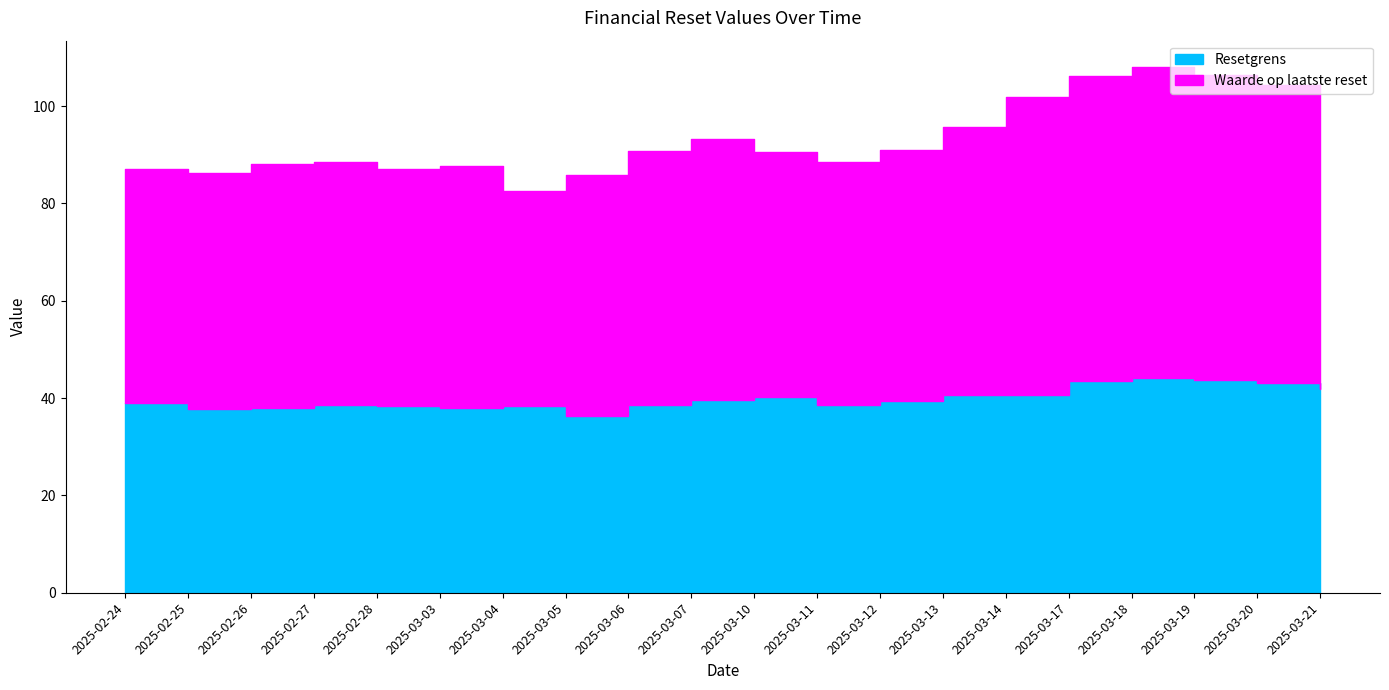

What is the label of the 6th point from the right?

2025-03-14